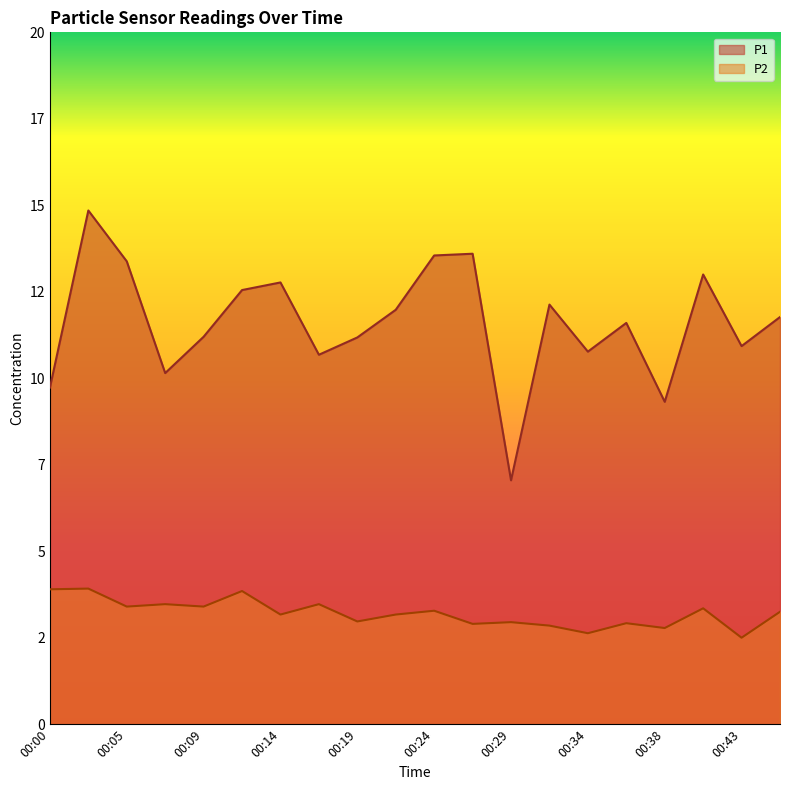

What is the difference between the maximum and second lowest values in the P1 series?

5.5